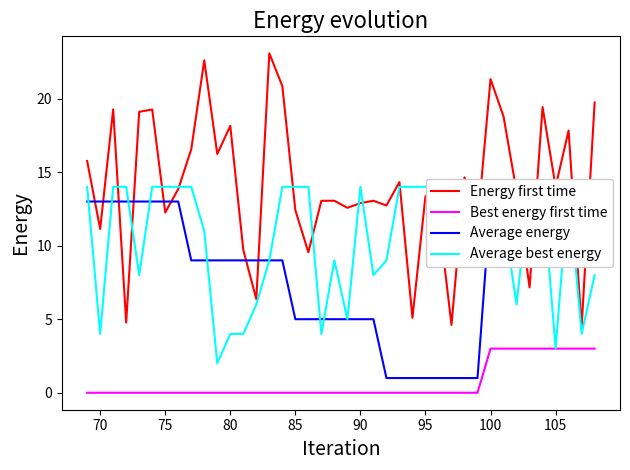

True or false: Energy first time and Average energy cross at least once.

True